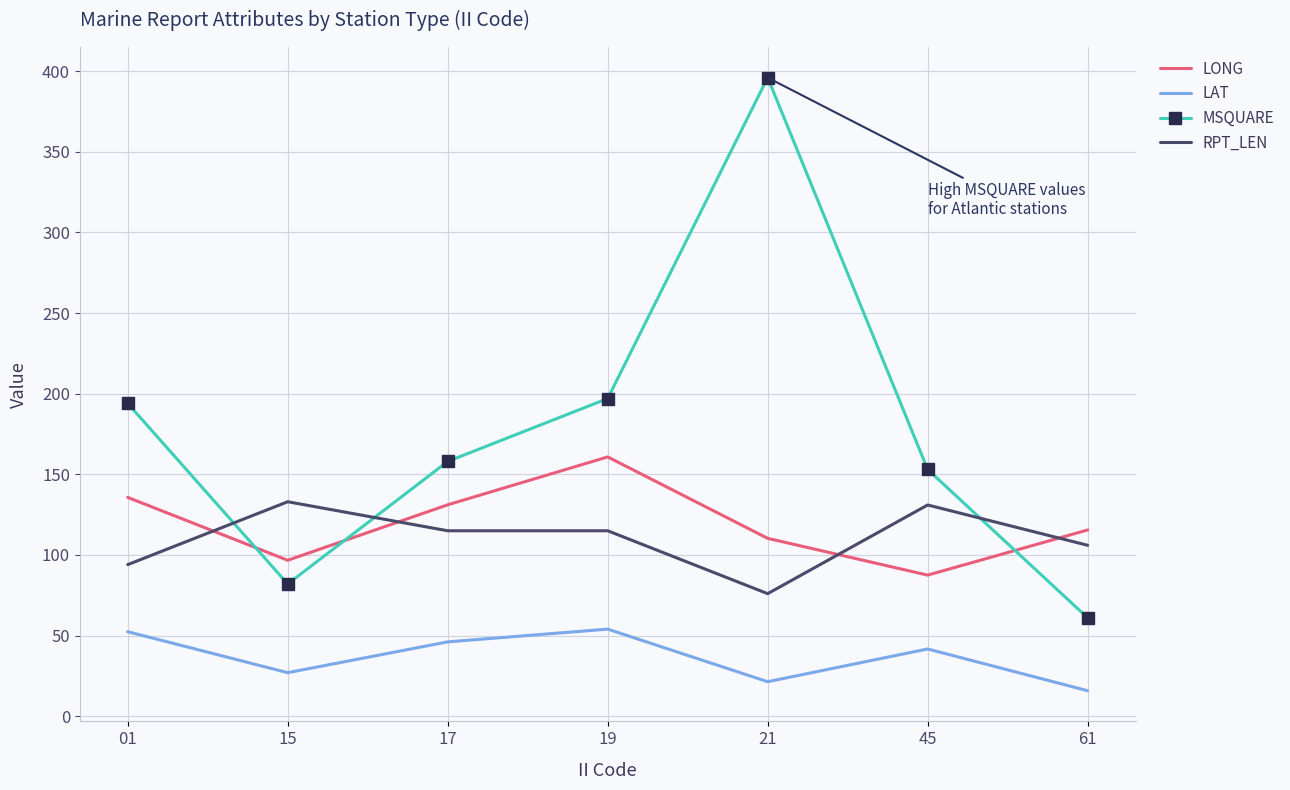

Is the value of MSQUARE at 15 greater than the value of LAT at 61?

Yes